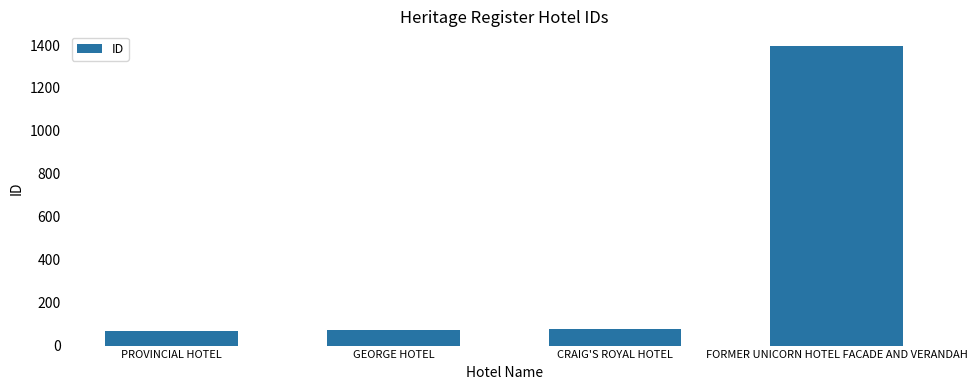

What position from the right is PROVINCIAL HOTEL?

4